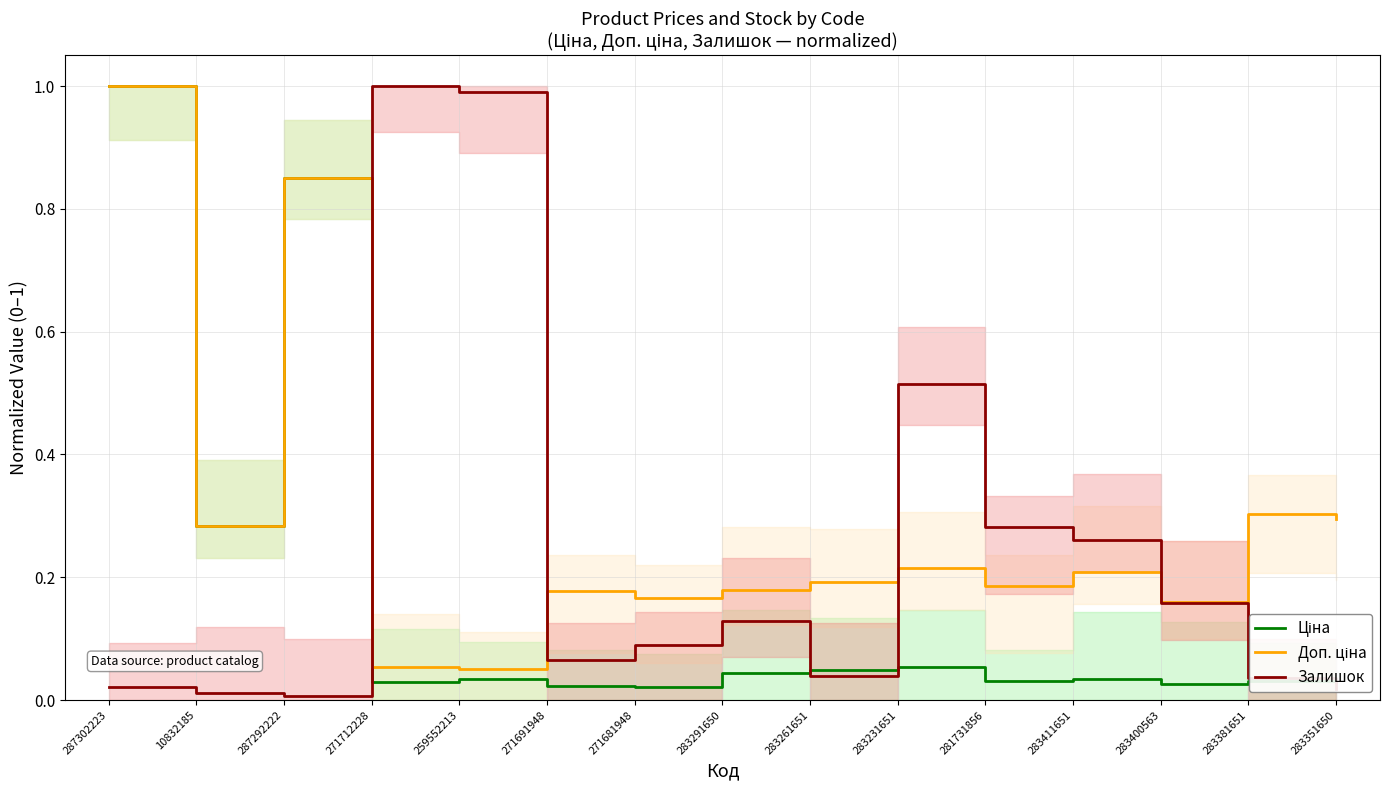

Reading left to right, what are all the values shown in this chart?

Ціна: 1.0	0.3	0.9	0.0	0.0	0.0	0.0	0.0	0.0	0.1	0.0	0.0	0.0	0.0	0.0
Доп. ціна: 1.0	0.3	0.9	0.1	0.1	0.2	0.2	0.2	0.2	0.2	0.2	0.2	0.2	0.3	0.3
Залишок: 0.0	0.0	0.0	1.0	1.0	0.1	0.1	0.1	0.0	0.5	0.3	0.3	0.2	0.0	0.0